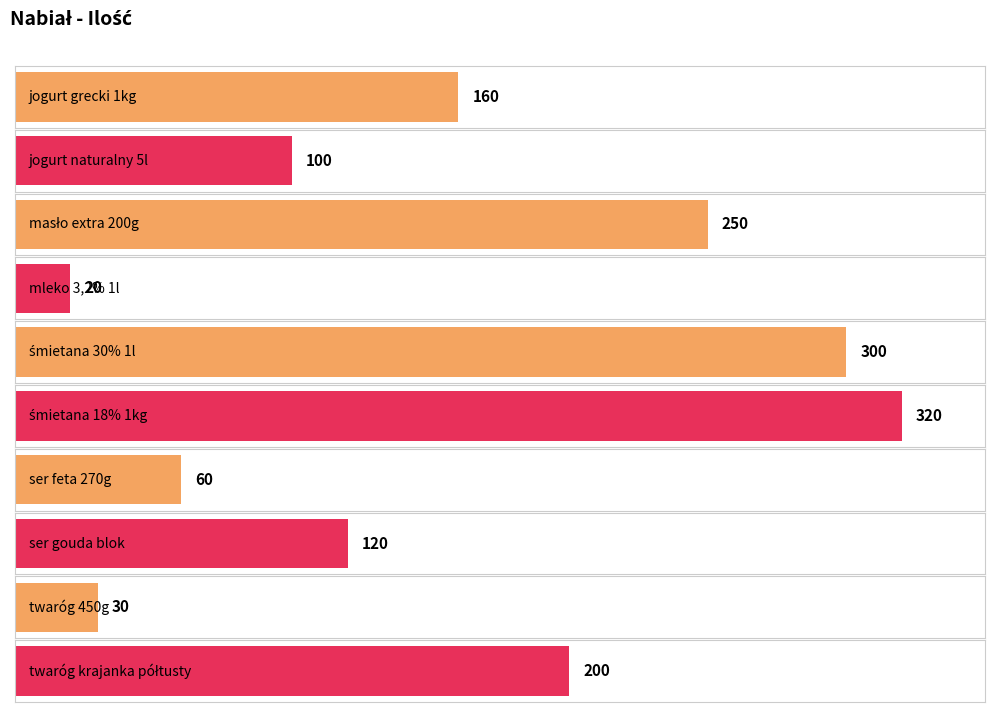

Rank the categories by value from lowest to highest.

mleko 3,2% 1l, twaróg 450g, ser feta 270g, jogurt naturalny 5l, ser gouda blok, jogurt grecki 1kg, twaróg krajanka półtusty, masło extra 200g, śmietana 30% 1l, śmietana 18% 1kg